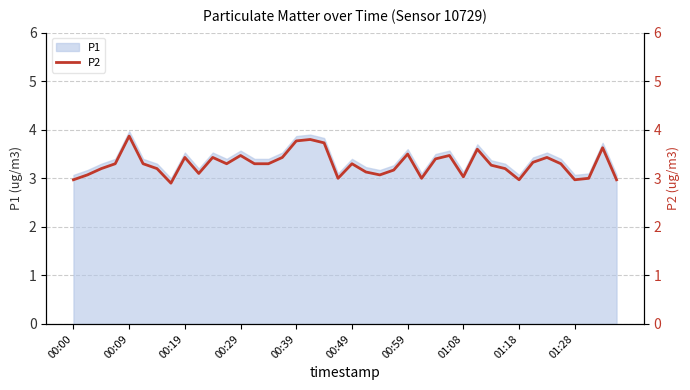

The value of P1 at 01:28 is 0.8. True or false?

False